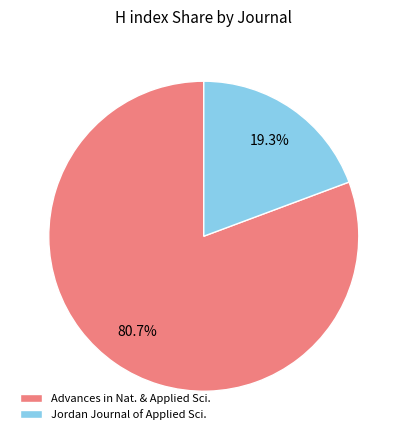

Is Advances in Nat. & Applied Sci. the majority of the pie?

Yes